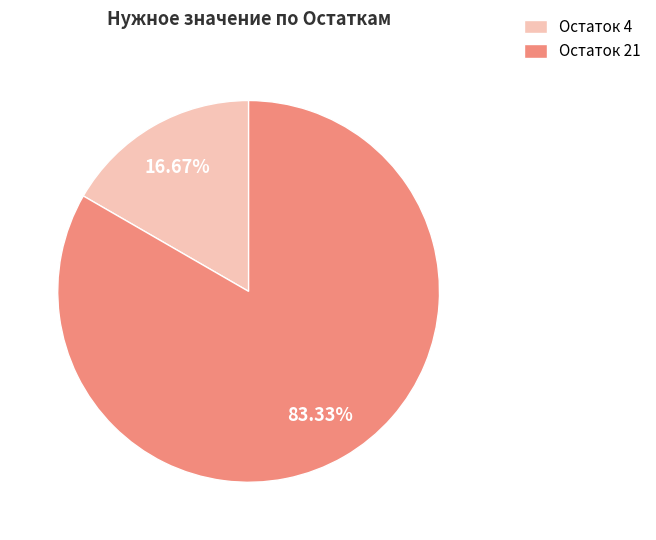

Is there any slice that represents more than half of the pie?

Yes